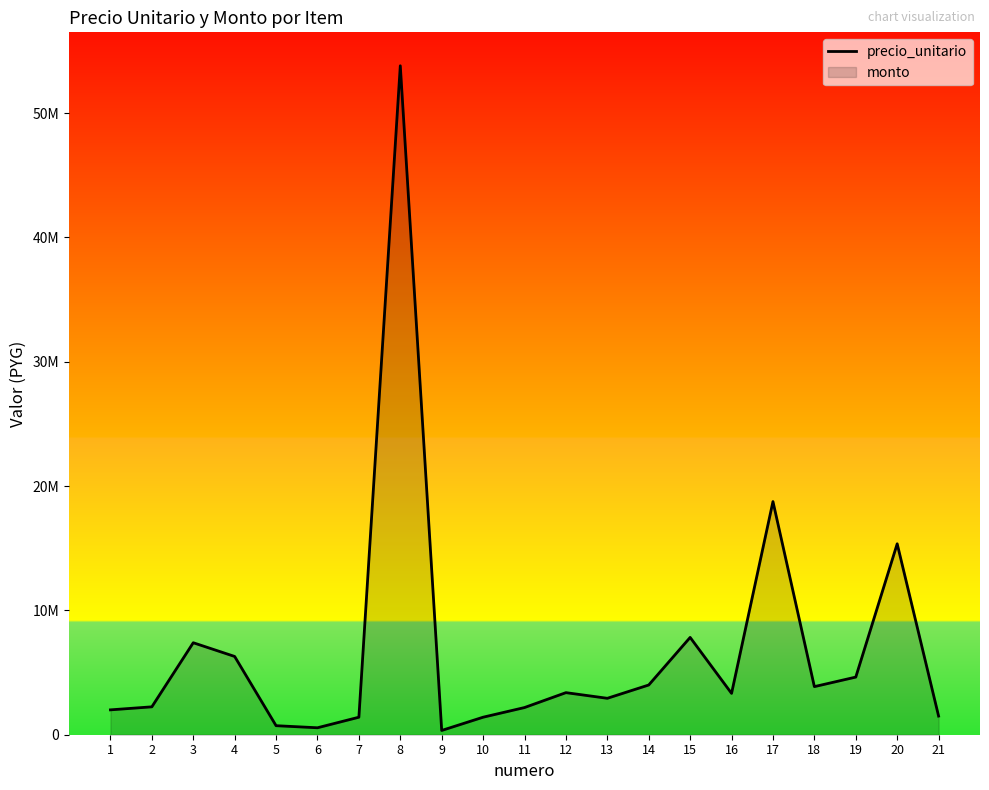

List the labels in order of value, smallest first.

9, 6, 5, 7, 10, 21, 1, 11, 2, 13, 16, 12, 18, 14, 19, 4, 3, 15, 20, 17, 8